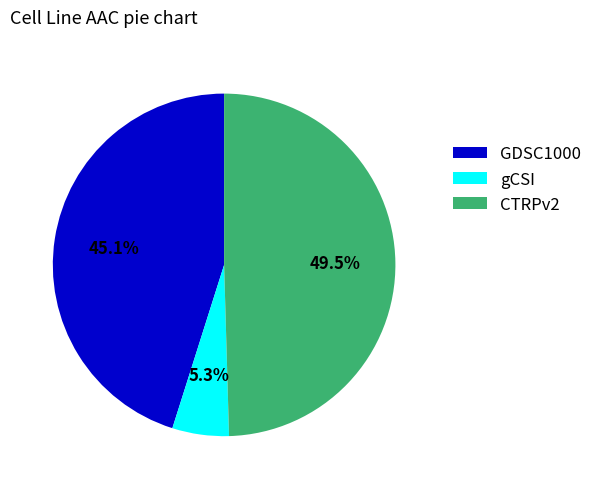

Does CTRPv2 account for over 50% of the chart?

No